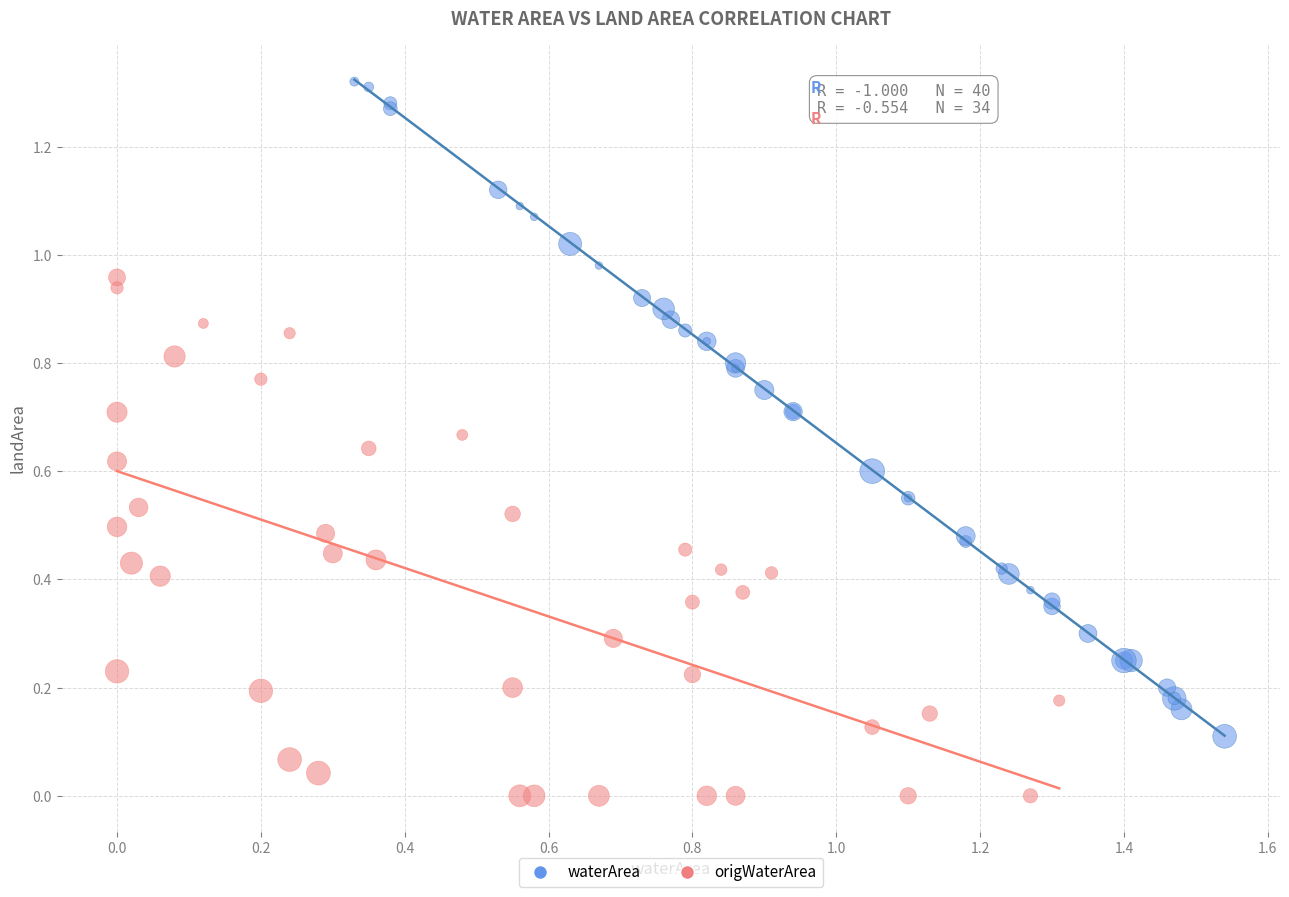

Which series has the largest Y range (max minus min)?

waterArea